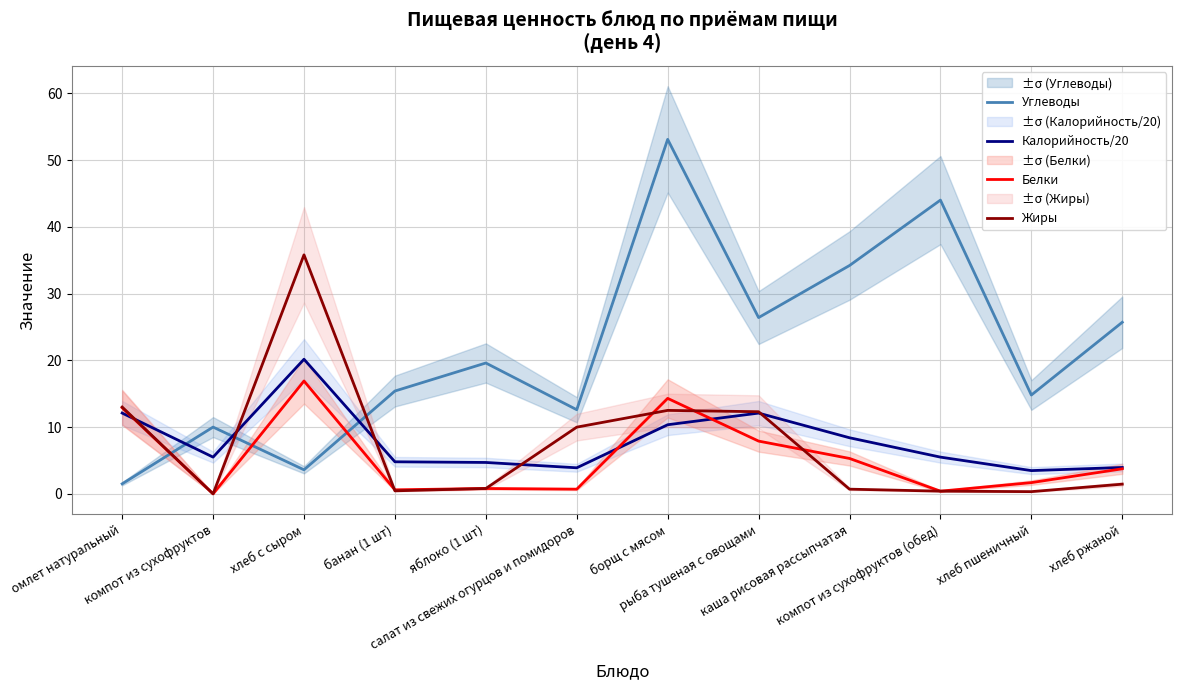

The Жиры series shows 0.3 at хлеб пшеничный. True or false?

True